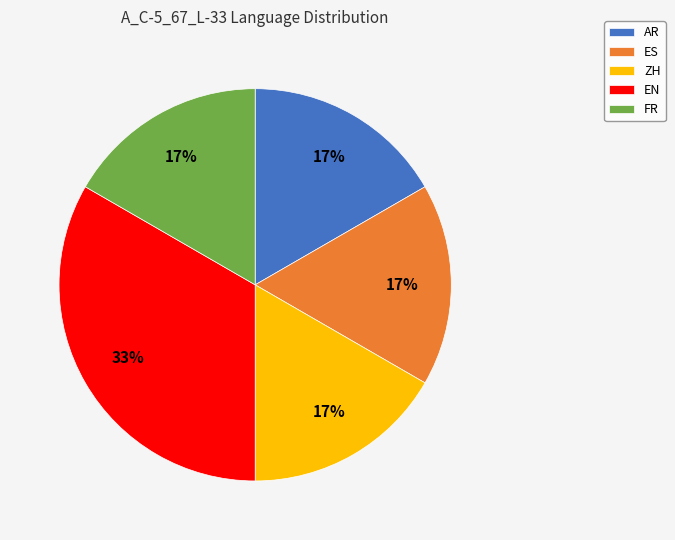

Is ZH the majority of the pie?

No